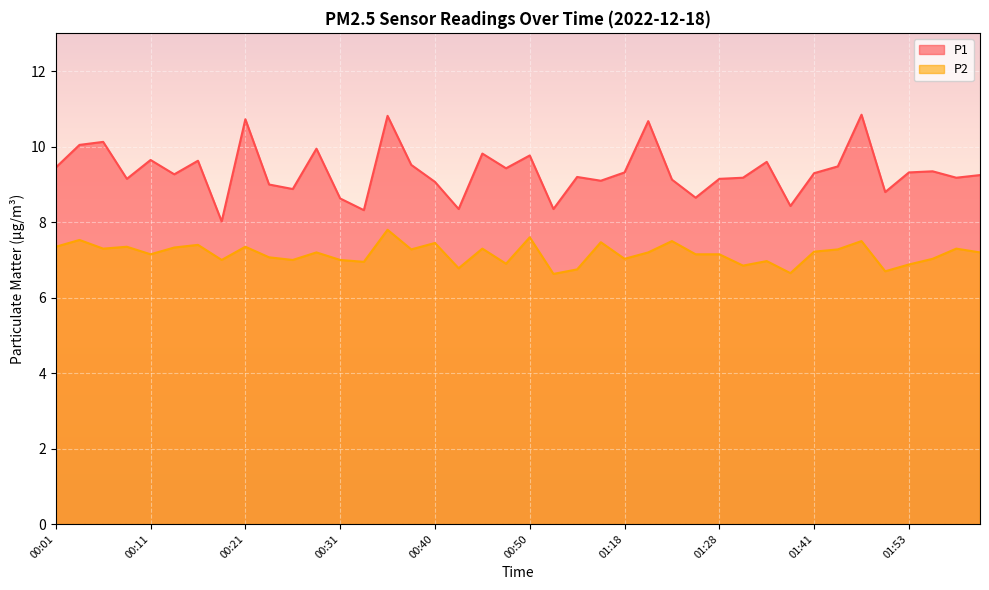

The value of P1 at 01:36 is 13.4. True or false?

False